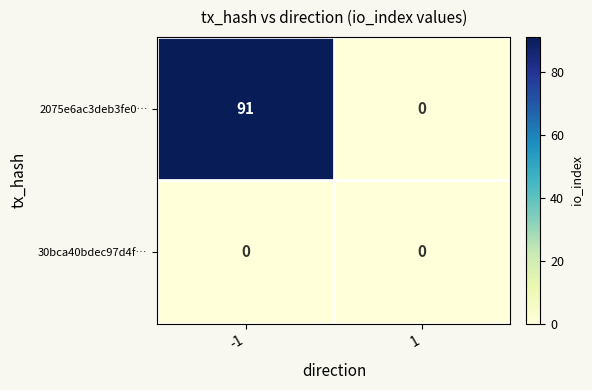

Which series has the largest range (max minus min)?

2075e6ac3deb3fe0…